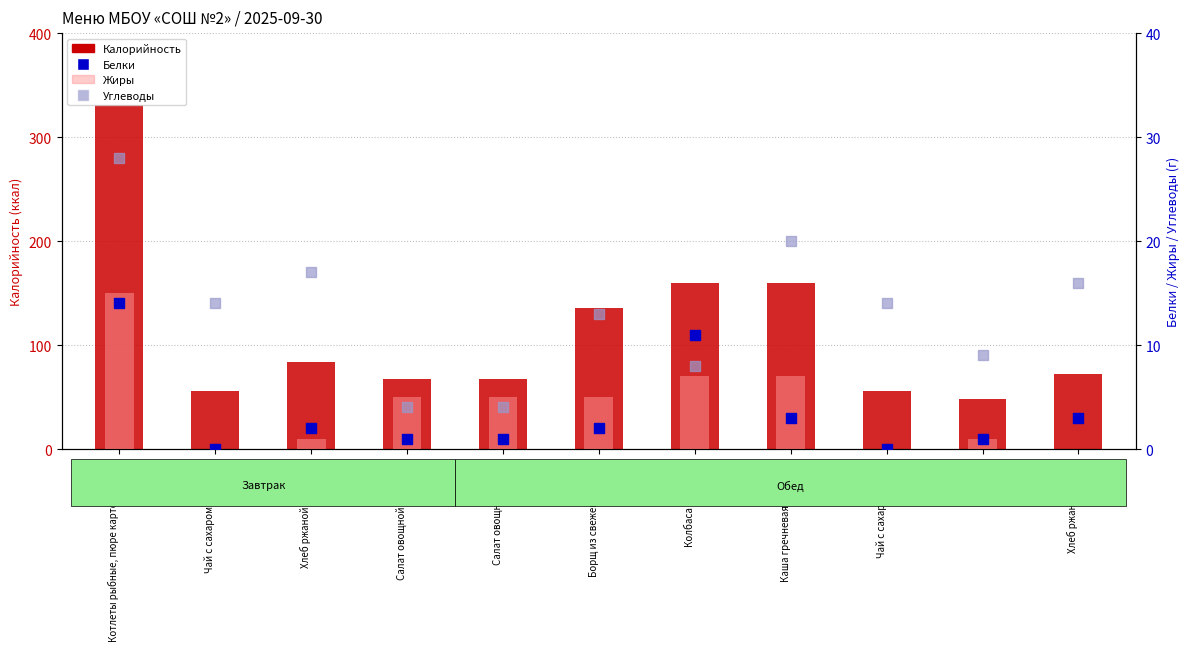

What are all the series names shown in the legend?

Калорийность, Жиры, Белки, Углеводы